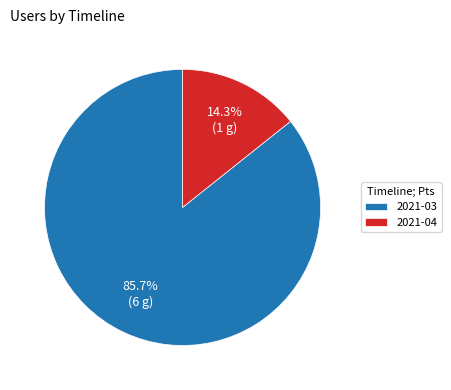

What is the largest slice in the pie chart?

2021-03